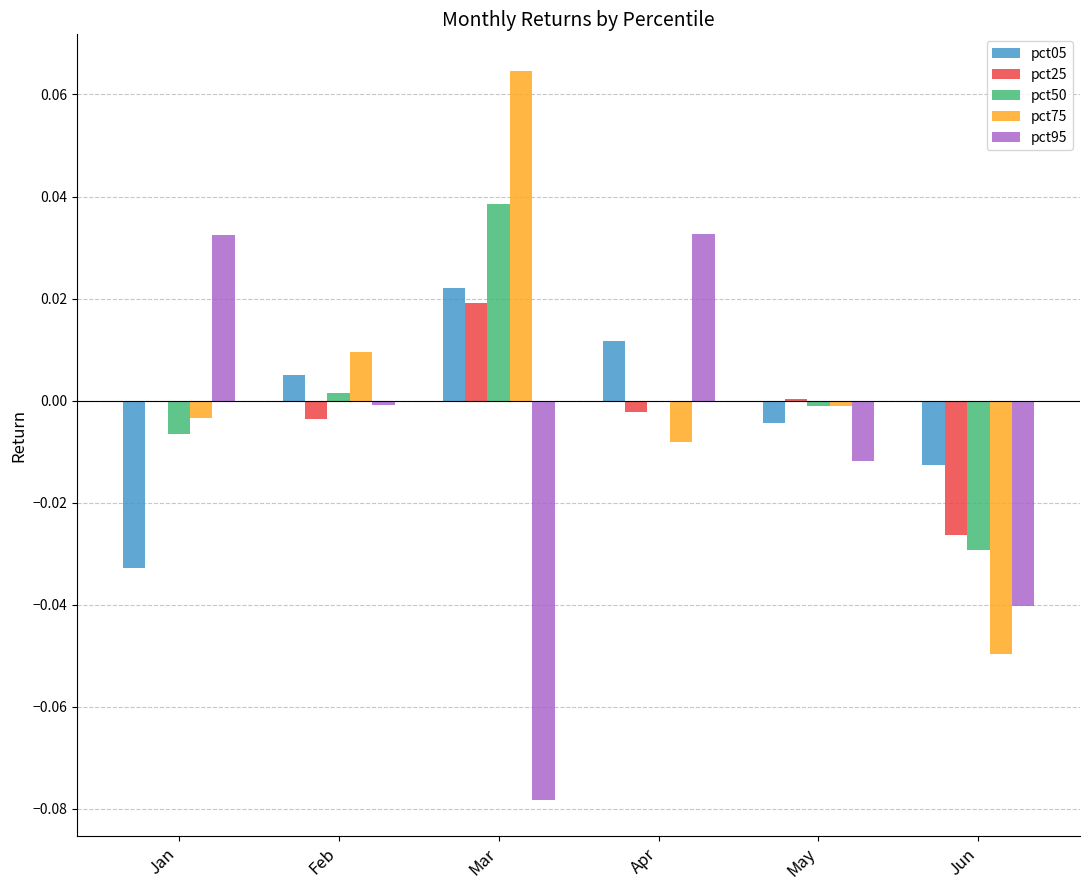

Is it true that pct50 equals -0.0 at May?

True